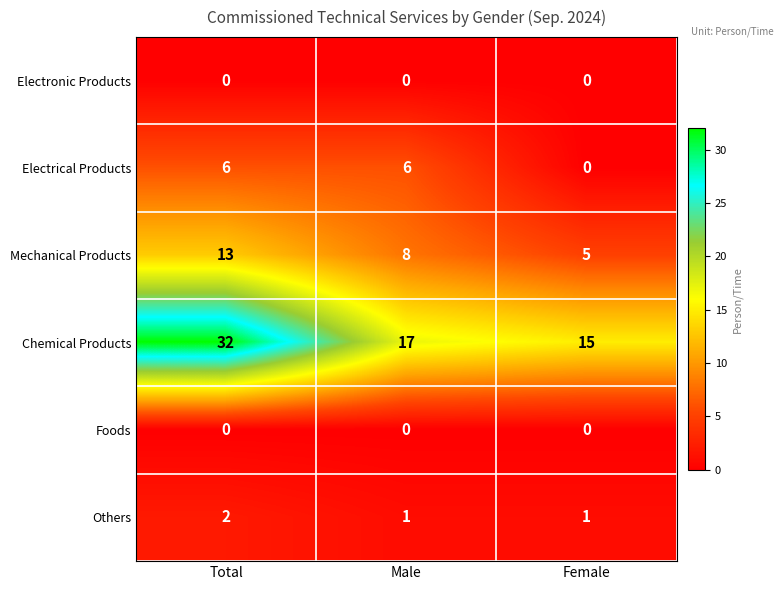

The Chemical Products series shows 12 at Total. True or false?

False